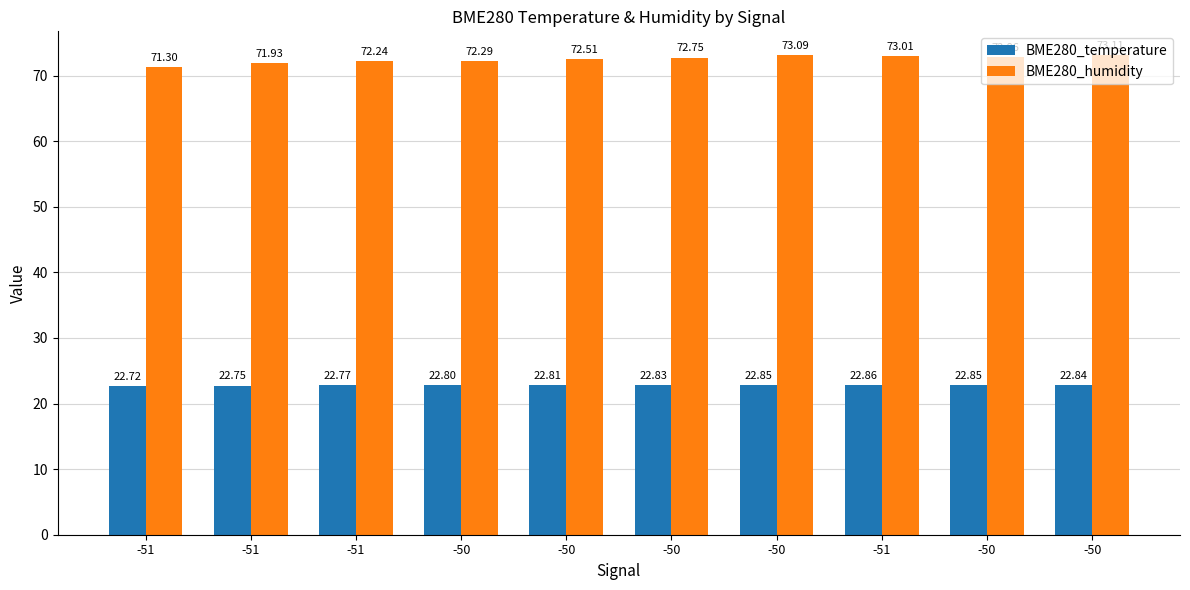

At -50, list the series in order from largest to smallest.

BME280_humidity, BME280_temperature